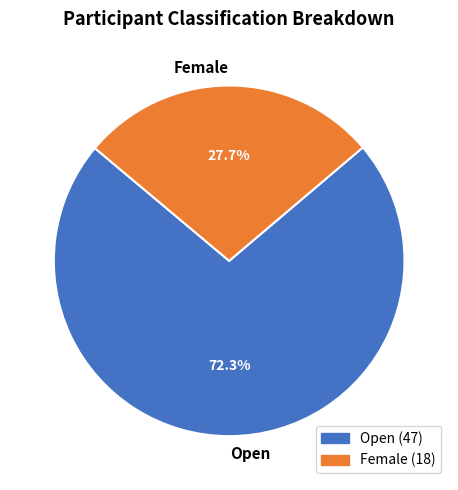

Does Open account for over 50% of the chart?

Yes